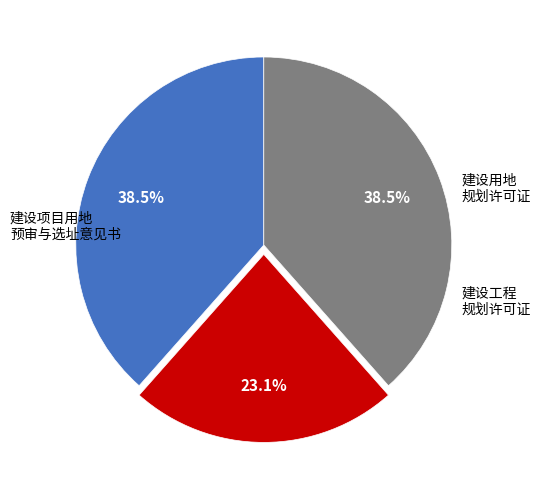

To the nearest percent, what is the average slice percentage?

33%